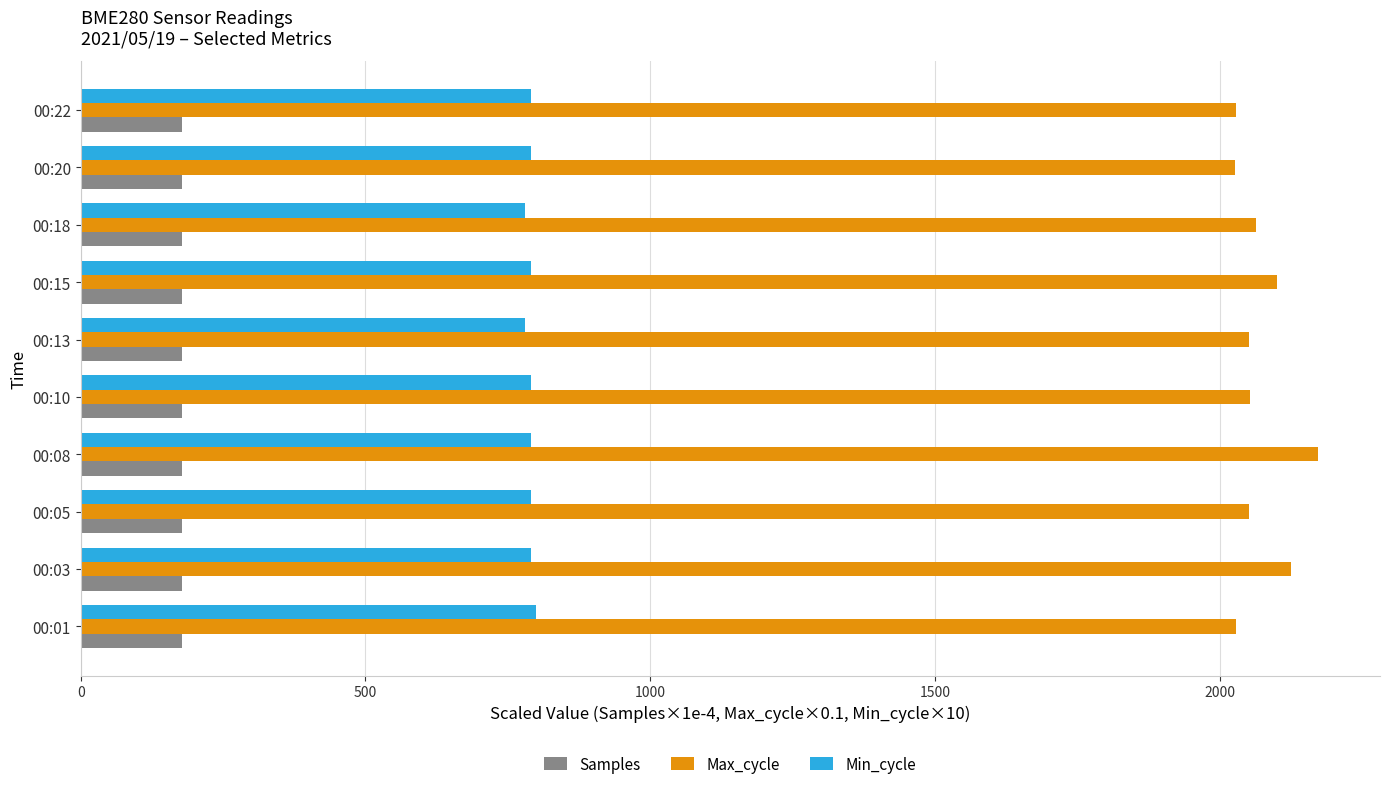

Count the number of categories in the chart.

10